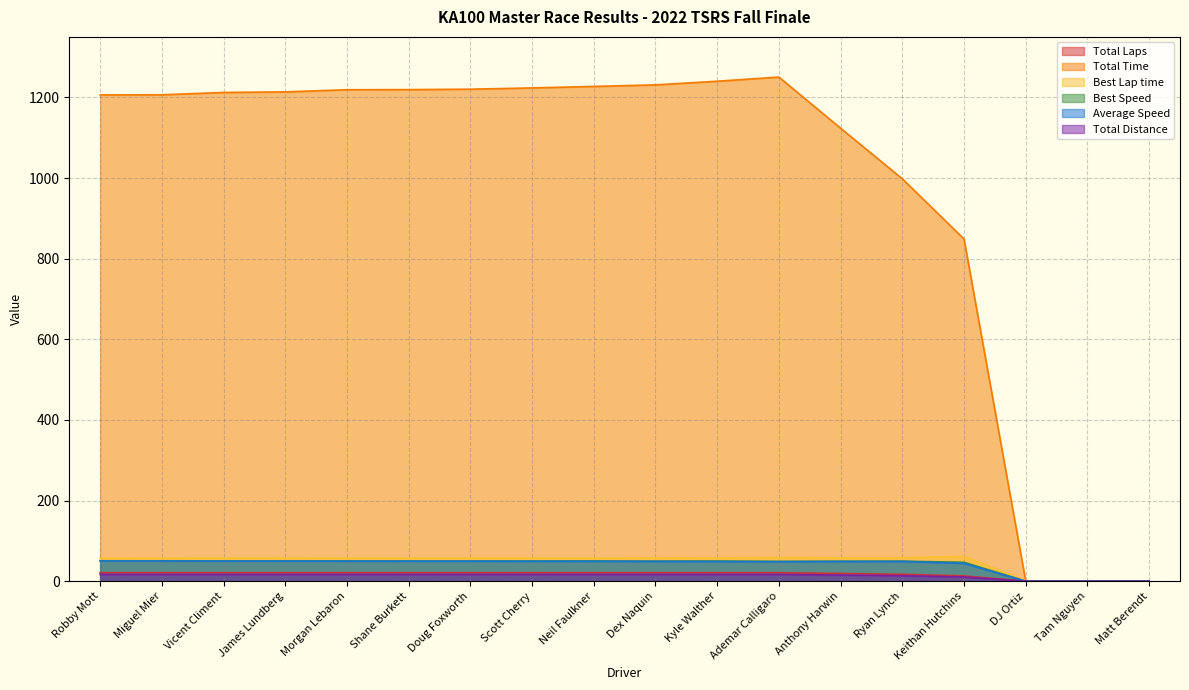

At how many categories does at least one series exceed 303?

15